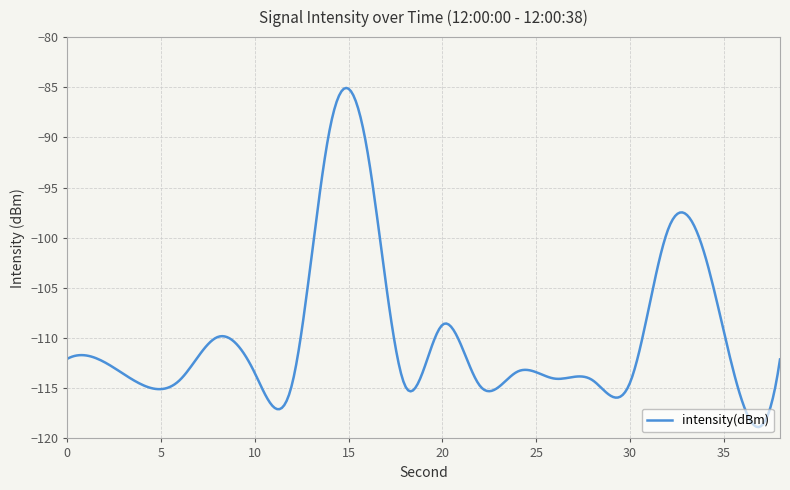

Count the number of data series in this chart.

1